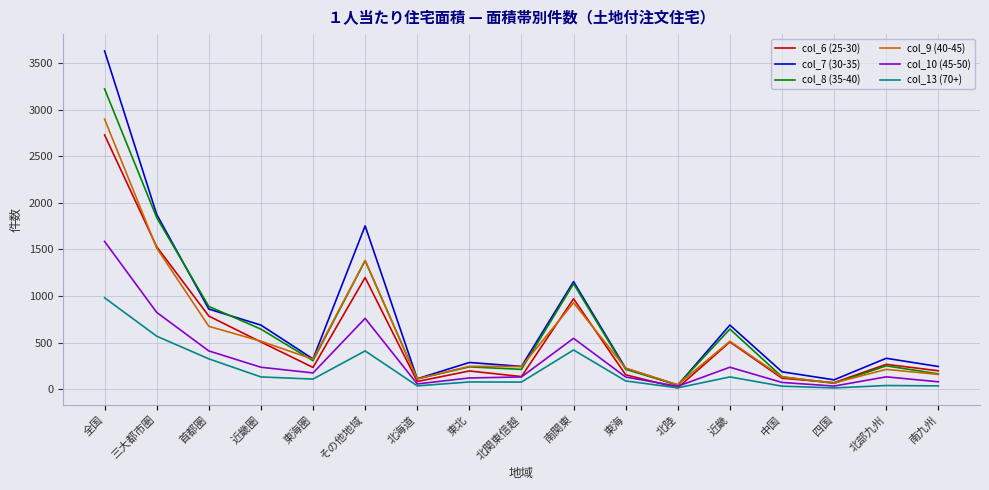

What is the difference between the col_6 (25-30) values at 近畿圏 and 東海?

352